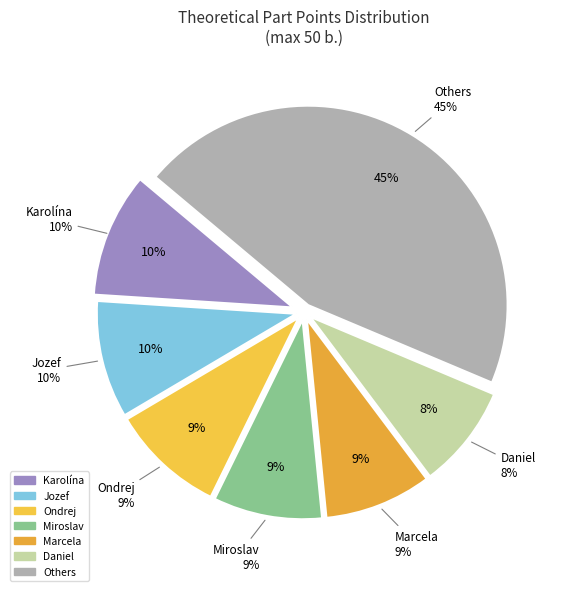

What percentage is the Miroslav BÖHME slice, to the nearest percent?

9%